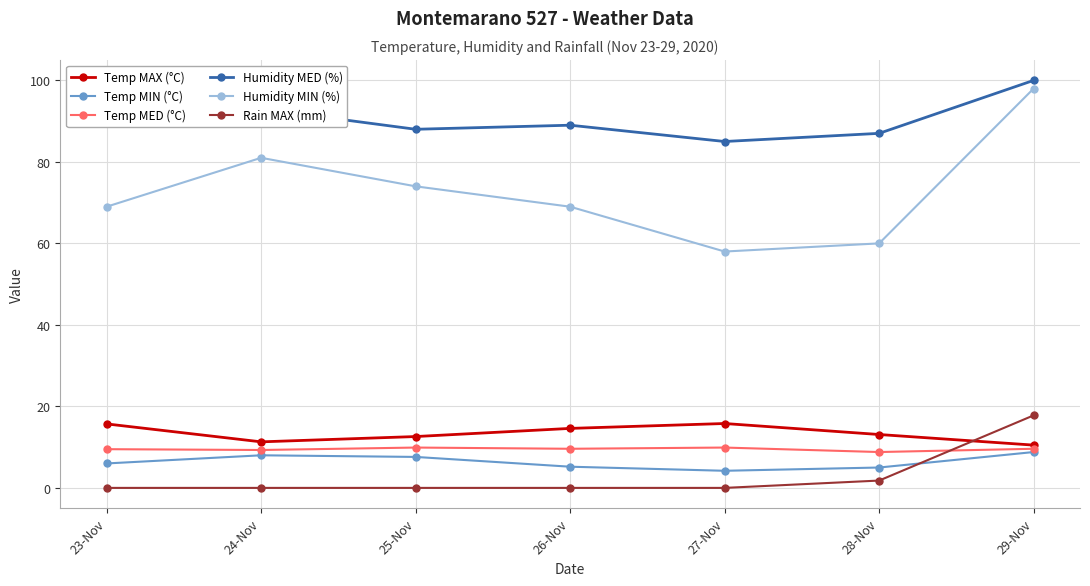

What is the value of the Humidity MED (%) point at the 3rd from the left?

88.0